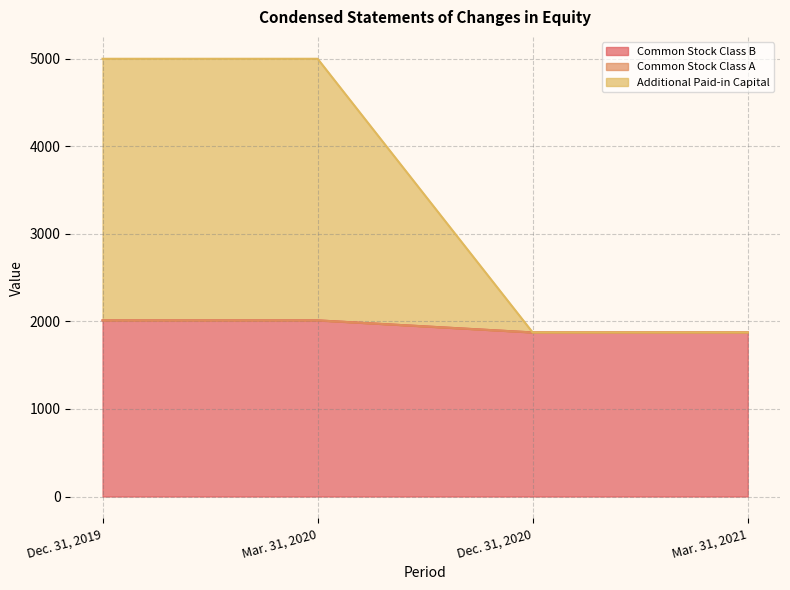

What is the highest value of the Common Stock Class B series?

2012